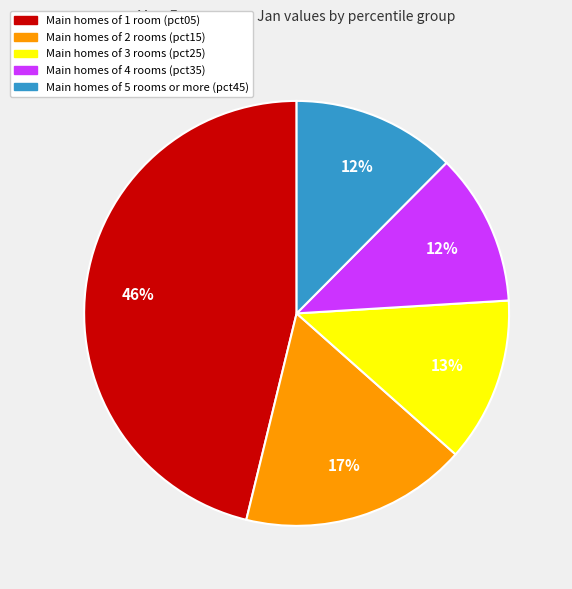

Is there any slice that represents more than half of the pie?

No